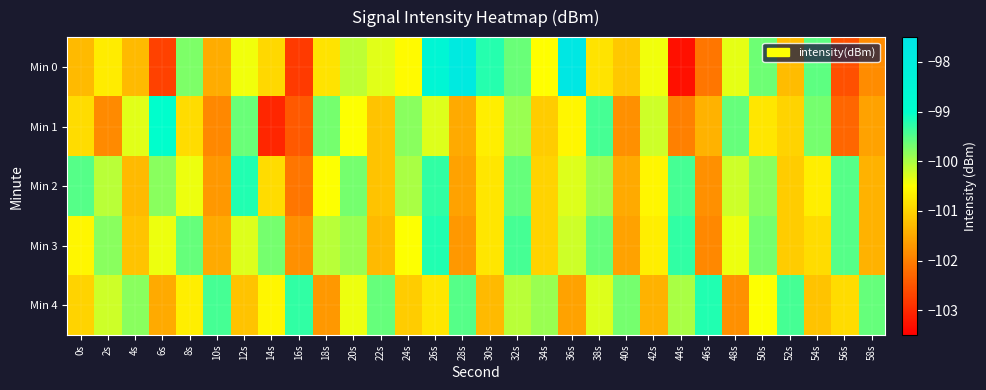

Reading left to right, transcribe all the data shown in this chart.

Min 0: 0s=-101.3	2s=-100.7	4s=-101.3	6s=-102.7	8s=-99.7	10s=-101.5	12s=-100.4	14s=-101.0	16s=-102.8	18s=-100.8	20s=-100.1	22s=-100.3	24s=-100.6	26s=-98.5	28s=-97.8	30s=-99.2	32s=-99.6	34s=-100.5	36s=-97.6	38s=-100.8	40s=-101.1	42s=-100.4	44s=-103.3	46s=-102.1	48s=-100.3	50s=-99.6	52s=-101.3	54s=-99.5	56s=-102.5	58s=-101.8
Min 1: 0s=-100.9	2s=-101.9	4s=-100.3	6s=-99.0	8s=-100.9	10s=-101.9	12s=-99.6	14s=-103.0	16s=-102.4	18s=-99.7	20s=-100.5	22s=-101.2	24s=-99.8	26s=-100.3	28s=-101.5	30s=-100.7	32s=-99.9	34s=-101.1	36s=-100.6	38s=-99.4	40s=-101.8	42s=-100.2	44s=-102.0	46s=-101.4	48s=-99.6	50s=-100.8	52s=-101.0	54s=-99.7	56s=-102.3	58s=-101.6
Min 2: 0s=-99.5	2s=-100.1	4s=-101.3	6s=-99.8	8s=-100.4	10s=-101.7	12s=-99.2	14s=-100.9	16s=-102.1	18s=-100.5	20s=-99.7	22s=-101.2	24s=-100.0	26s=-99.3	28s=-101.6	30s=-100.8	32s=-99.6	34s=-101.0	36s=-100.3	38s=-99.9	40s=-101.5	42s=-100.6	44s=-99.4	46s=-101.8	48s=-100.2	50s=-99.8	52s=-101.1	54s=-100.7	56s=-99.5	58s=-101.4
Min 3: 0s=-100.6	2s=-99.8	4s=-101.2	6s=-100.4	8s=-99.6	10s=-101.5	12s=-100.3	14s=-99.7	16s=-101.8	18s=-100.1	20s=-99.9	22s=-101.3	24s=-100.5	26s=-99.2	28s=-101.7	30s=-100.8	32s=-99.4	34s=-101.0	36s=-100.2	38s=-99.6	40s=-101.6	42s=-100.7	44s=-99.3	46s=-101.9	48s=-100.4	50s=-99.7	52s=-101.1	54s=-100.9	56s=-99.5	58s=-101.4
Min 4: 0s=-101.0	2s=-100.2	4s=-99.8	6s=-101.5	8s=-100.7	10s=-99.4	12s=-101.2	14s=-100.6	16s=-99.3	18s=-101.7	20s=-100.4	22s=-99.6	24s=-101.1	26s=-100.8	28s=-99.5	30s=-101.3	32s=-100.1	34s=-99.9	36s=-101.6	38s=-100.3	40s=-99.7	42s=-101.4	44s=-100.0	46s=-99.2	48s=-101.8	50s=-100.5	52s=-99.4	54s=-101.2	56s=-100.9	58s=-99.6